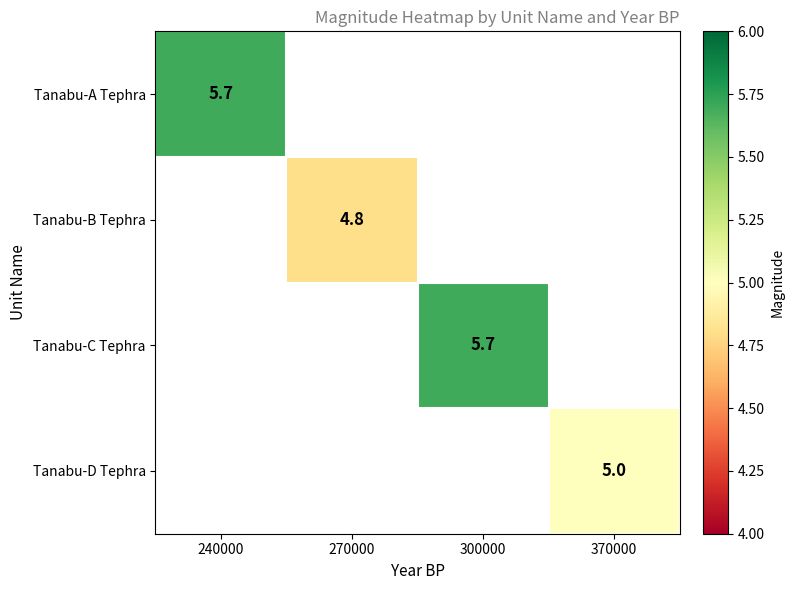

True or false: Tanabu-B Tephra has a value of 6.5 at 270000.

False